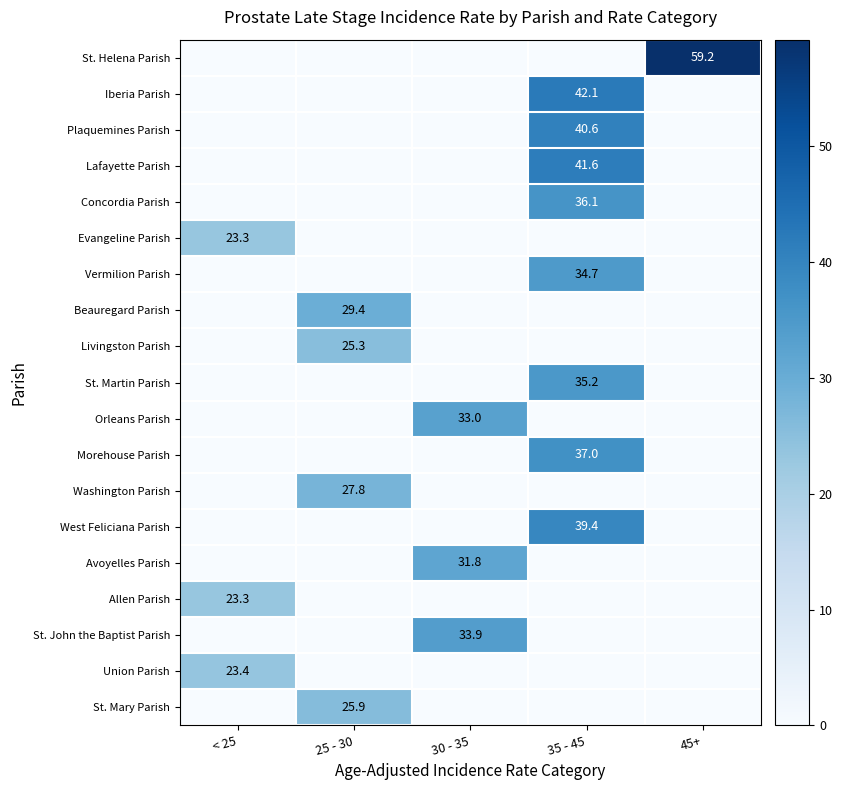

What is the total value across all series at 35 - 45?

306.7